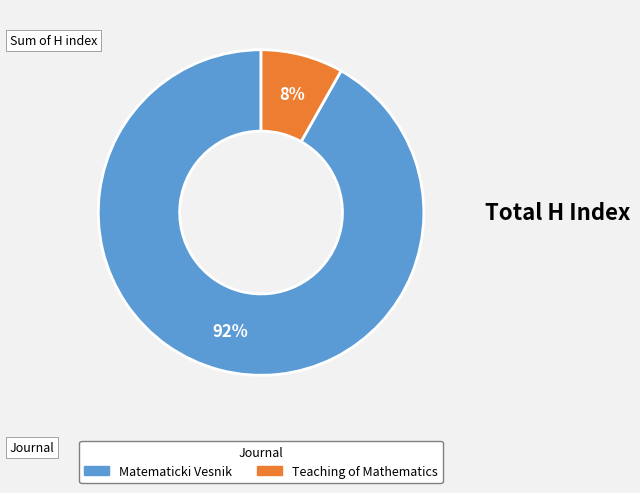

Count the number of slices in the pie.

2